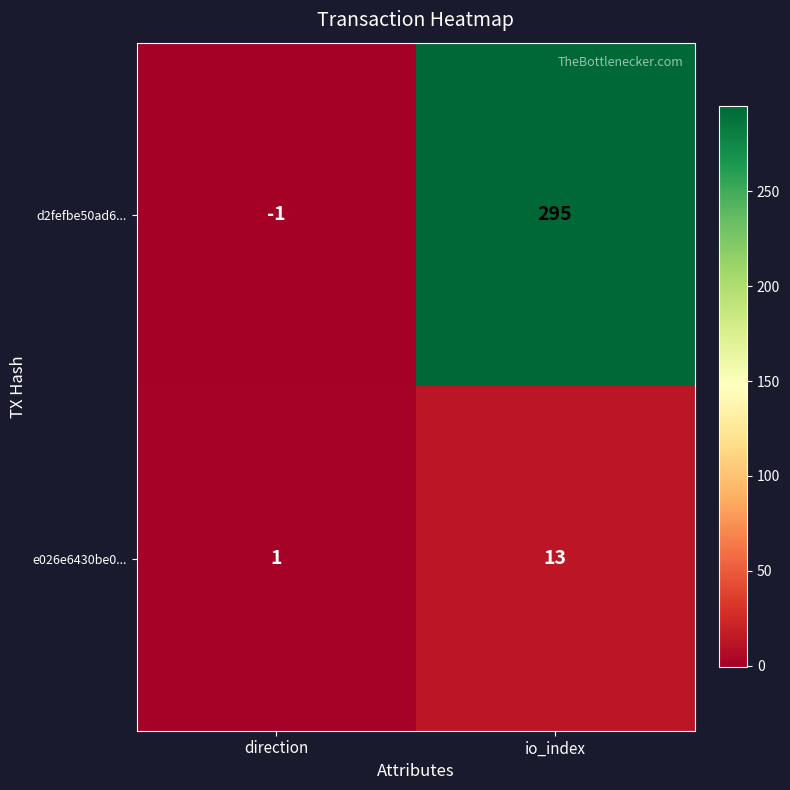

Between direction and io_index, which series saw the biggest shift?

d2fefbe50ad6...